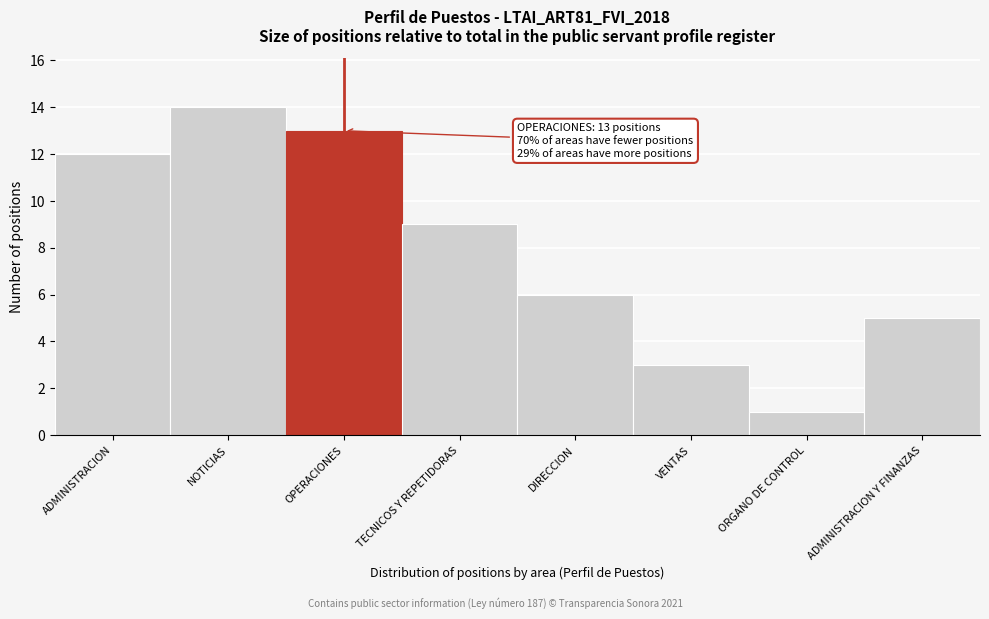

Reading left to right, transcribe all the data shown in this chart.

ADMINISTRACION=12	NOTICIAS=14	OPERACIONES=13	TECNICOS Y REPETIDORAS=9	DIRECCION=6	VENTAS=3	ORGANO DE CONTROL=1	ADMINISTRACION Y FINANZAS=5